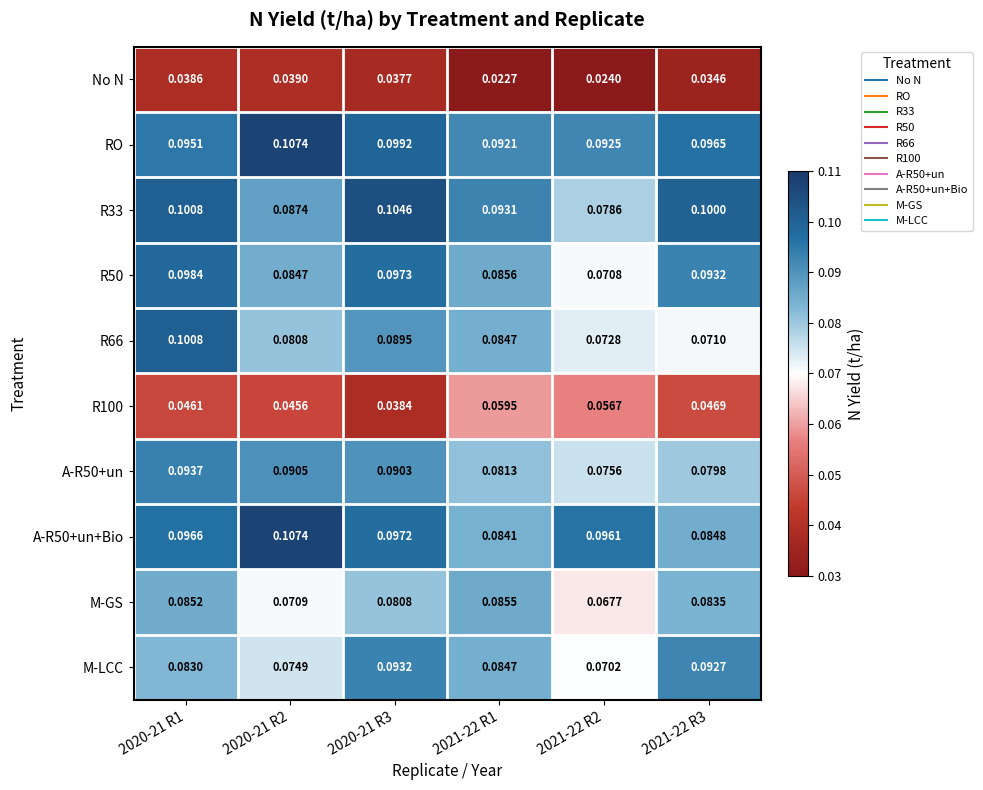

Is the value of M-GS at 2020-21 R3 greater than the value of M-LCC at 2021-22 R2?

Yes